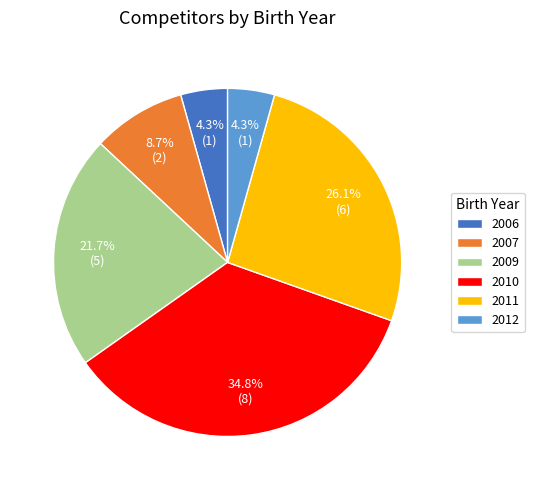

What is the largest slice in the pie chart?

2010